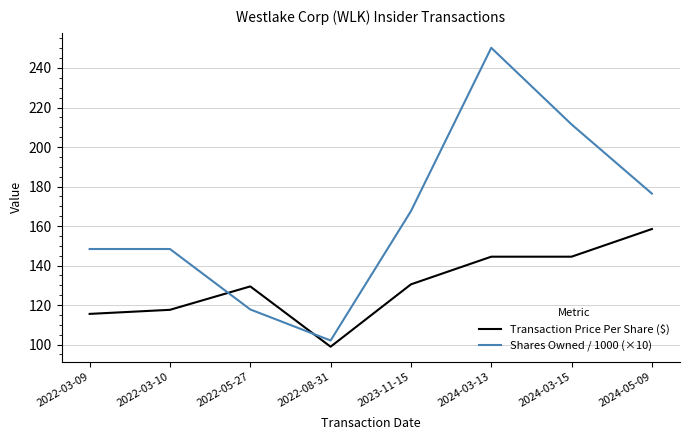

What is the lowest value of the Shares Owned / 1000 (×10) series?

102.1